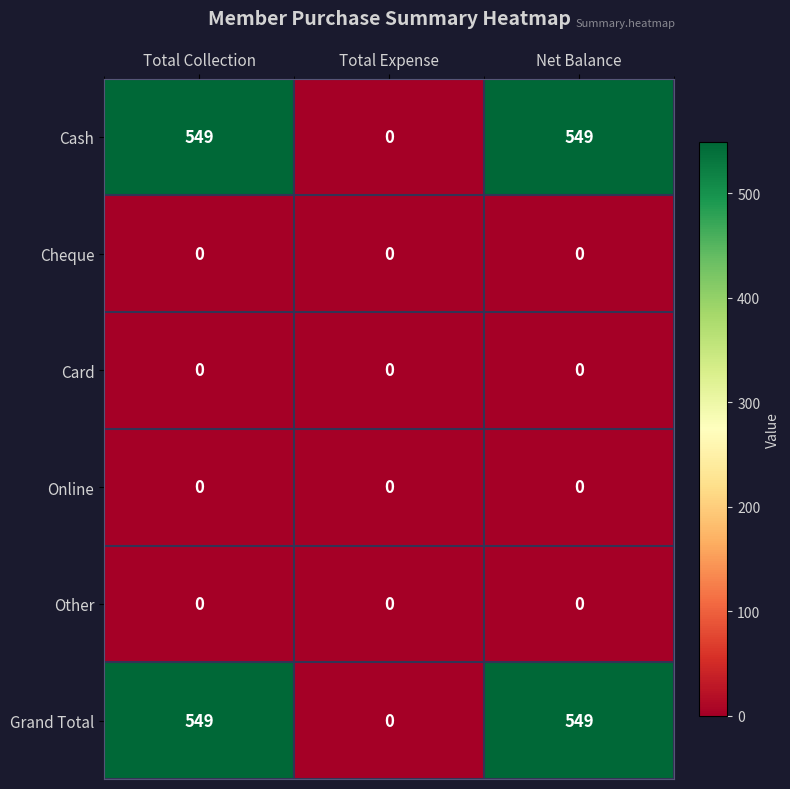

Count the number of categories in the chart.

3